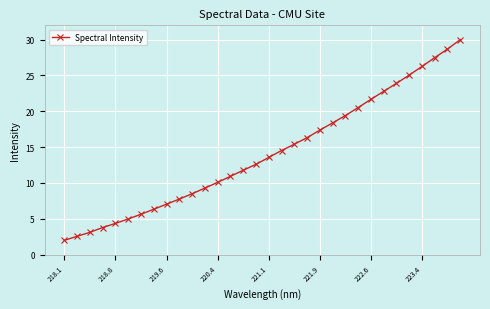

True or false: there are more than 0 points higher than both neighbors.

False